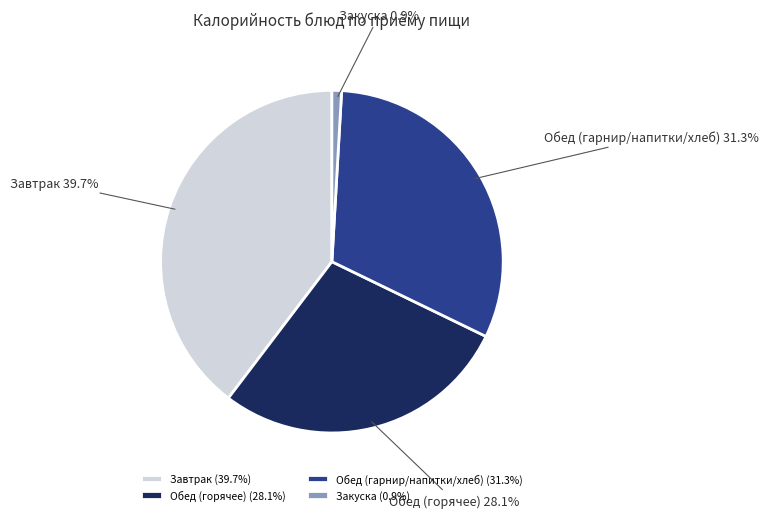

What percentage is NOT represented by Обед (гарнир/напитки/хлеб)?

68.7%